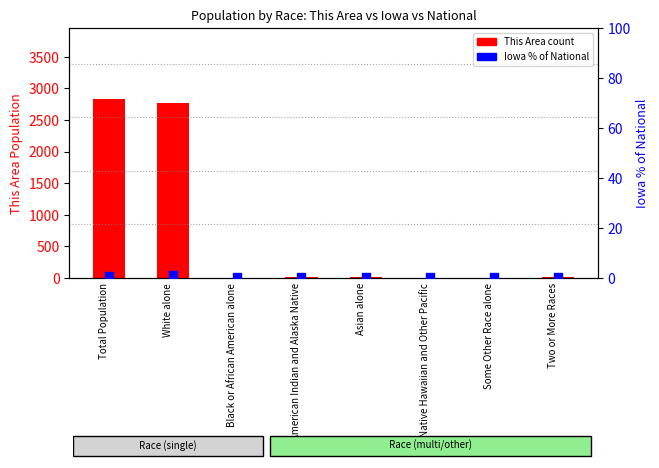

Which series contains the lowest Y value?

This Area (count)